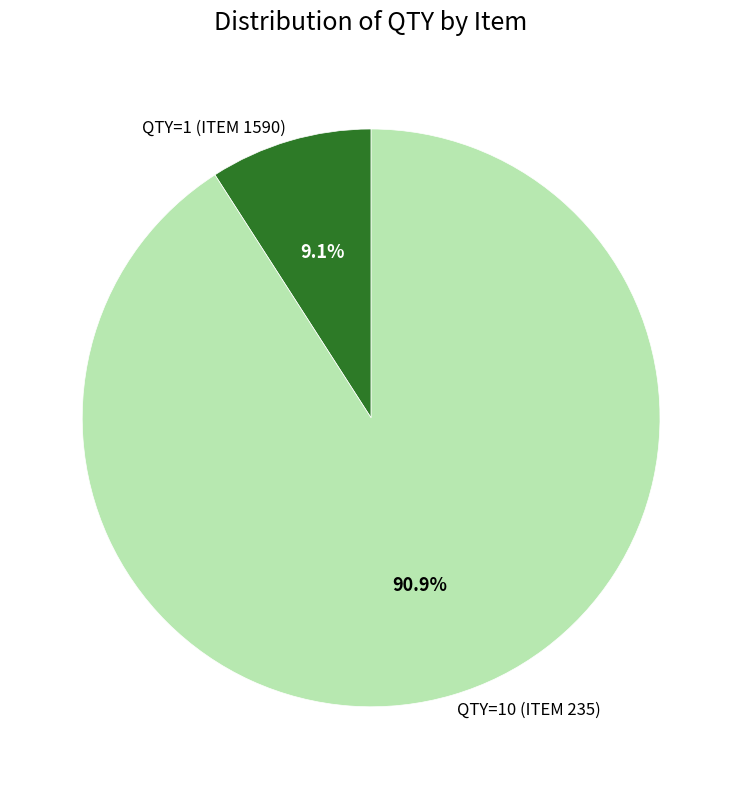

To the nearest percent, what is the difference between the QTY=10 (ITEM 235) and QTY=1 (ITEM 1590) slice percentages?

82%